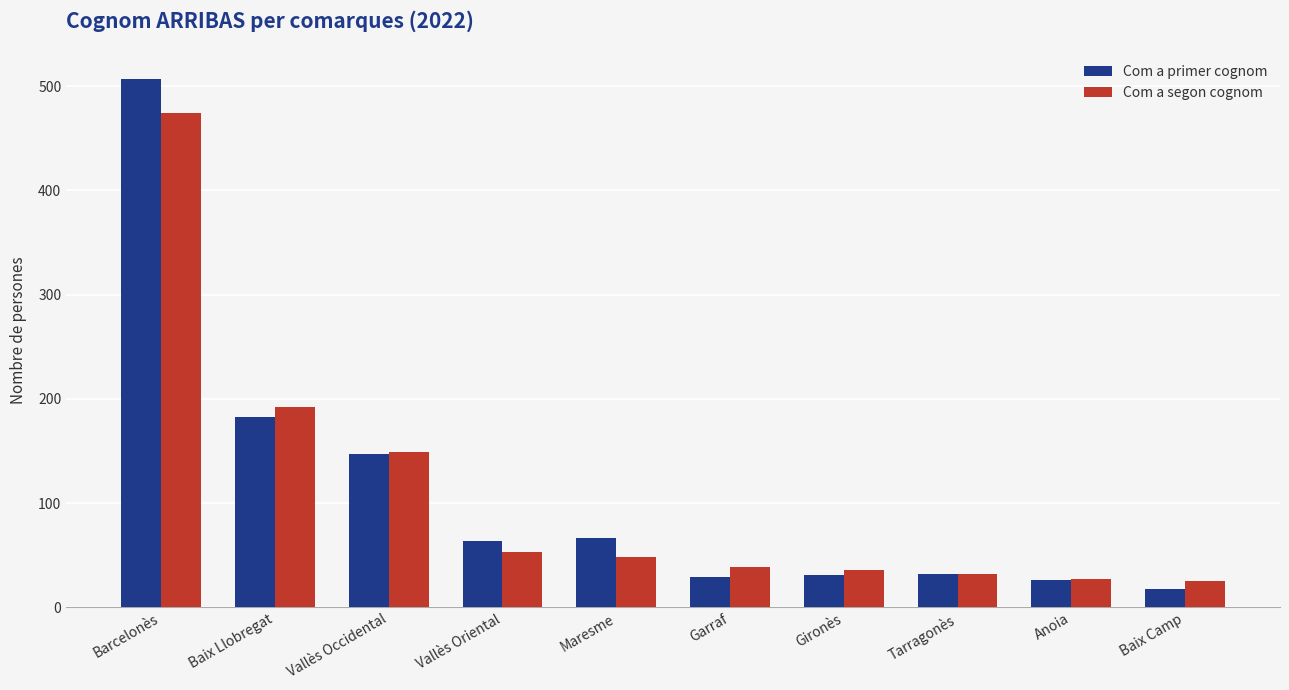

At which category does the chart reach its minimum across all series?

Baix Camp